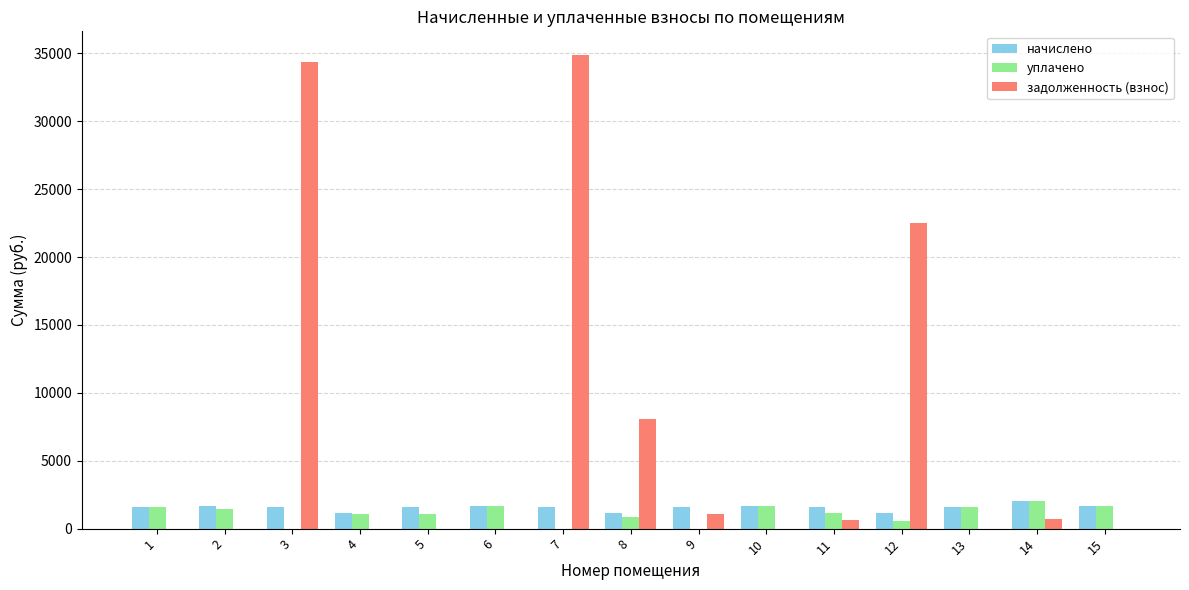

The value of начислено at 1 is 1618.6. True or false?

True